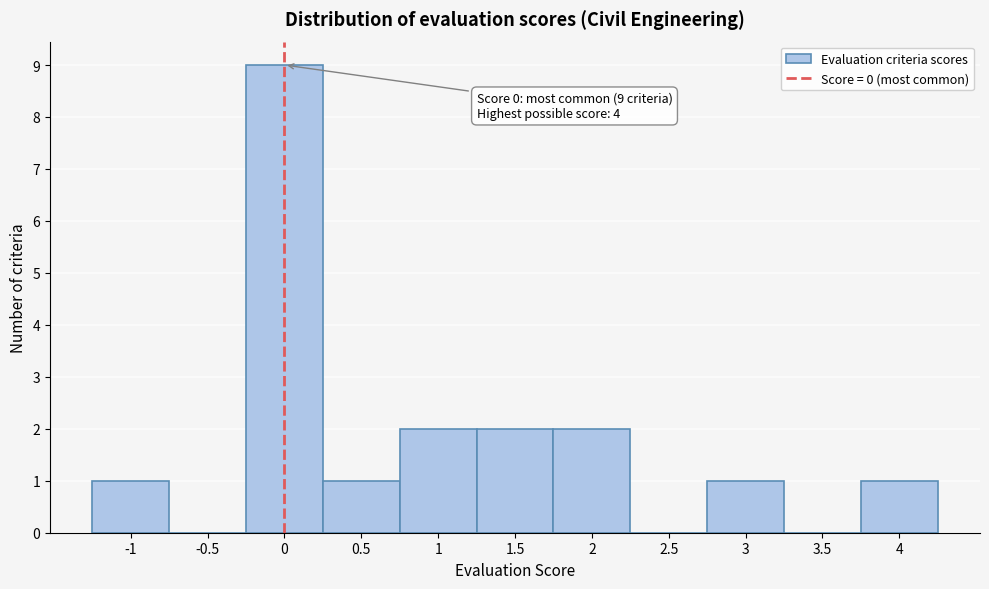

Reading left to right, extract all data points from this chart.

-1=1	-0.5=0	0=9	0.5=1	1=2	1.5=2	2=2	2.5=0	3=1	3.5=0	4=1